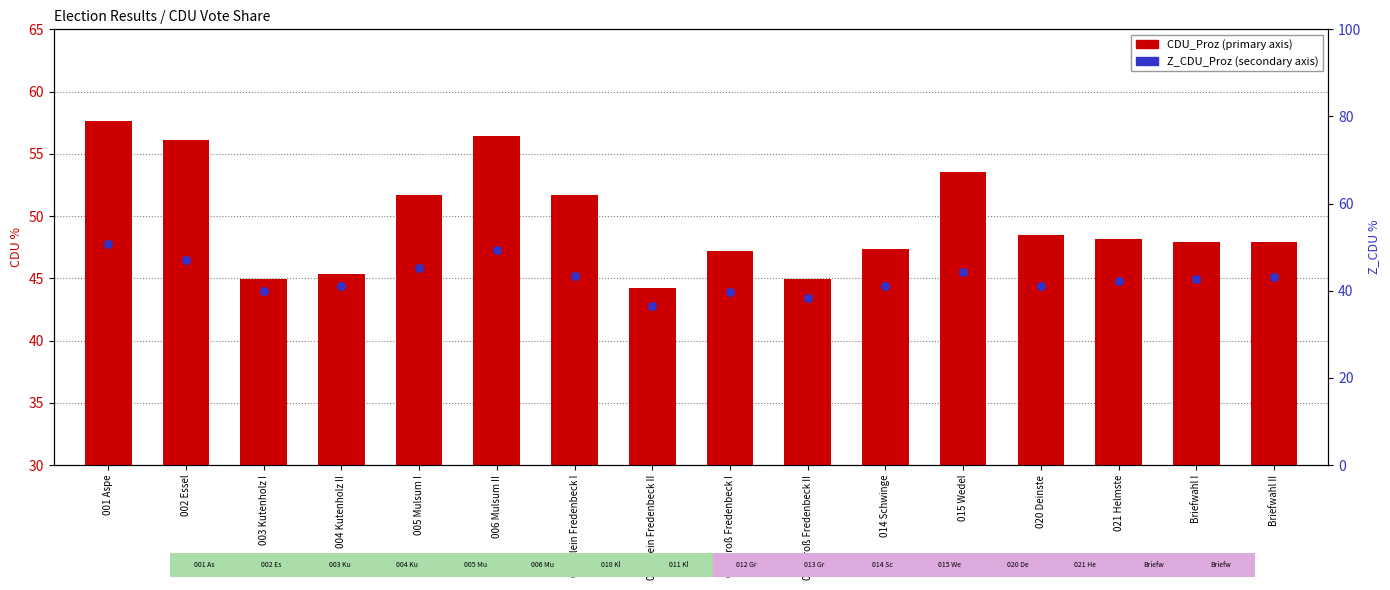

Is the value of CDU_Proz at Briefwahl II greater than the value of Z_CDU_Proz at 006 Mulsum II?

No